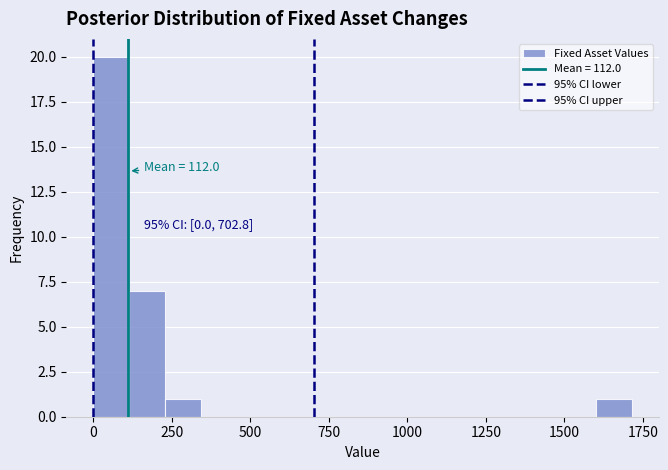

Around what value on the x-axis is the tallest bar? Give the approximate position of its centre, as read against the axis.

50